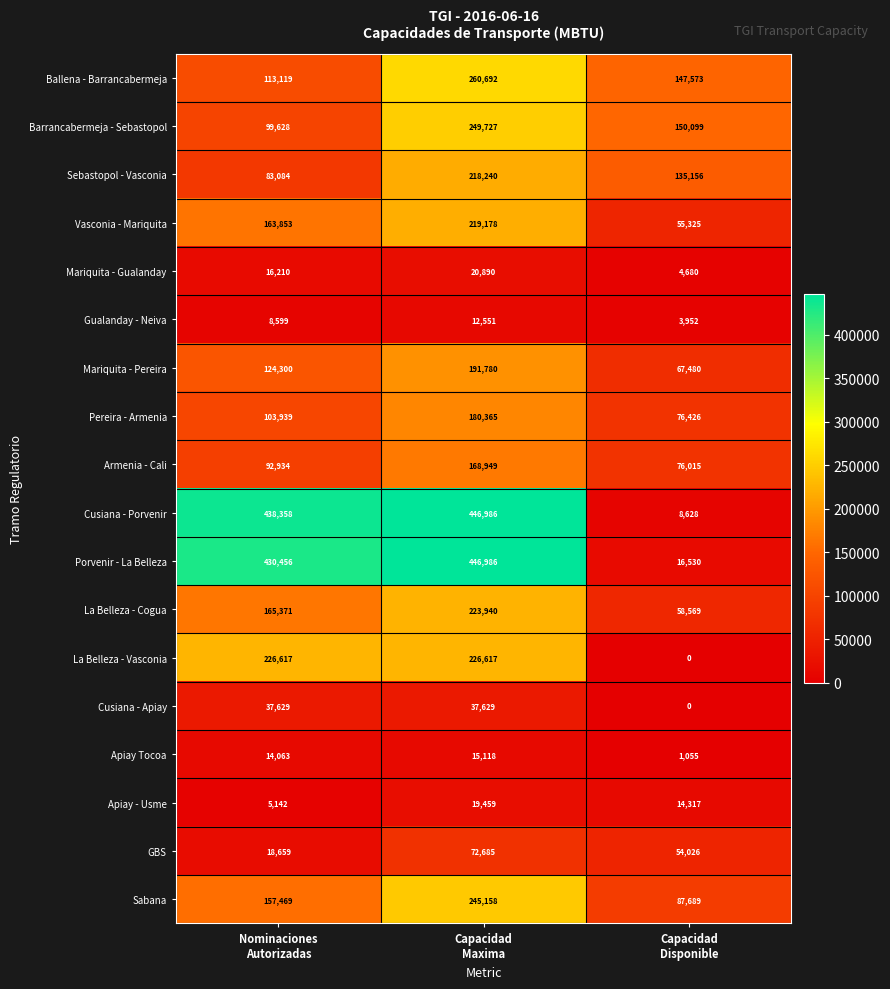

What is the difference between the maximum and minimum values in the Sebastopol - Vasconia series?

135156